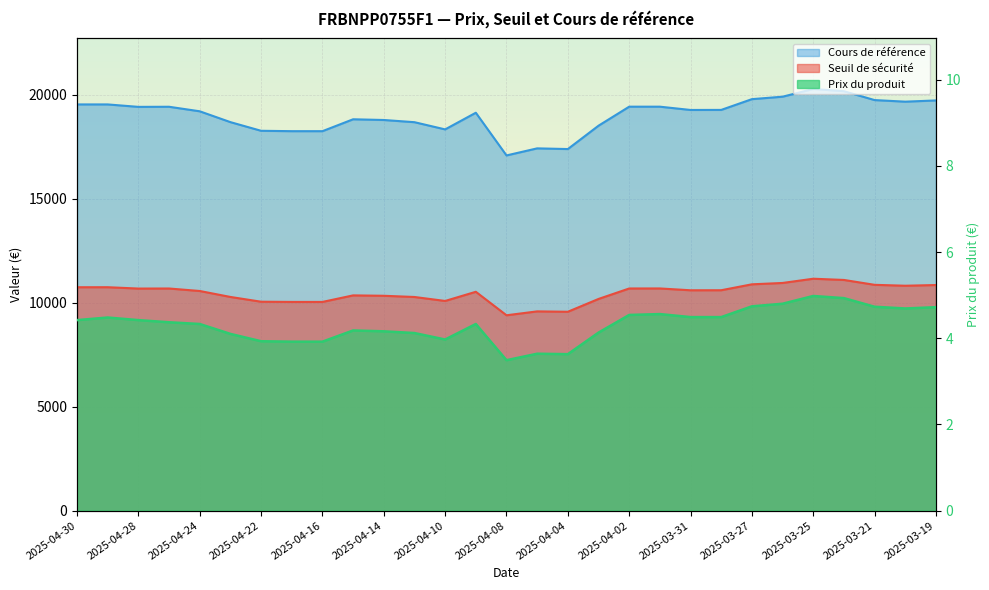

Where is Seuil de sécurité nearest to the value 10279?

2025-04-11